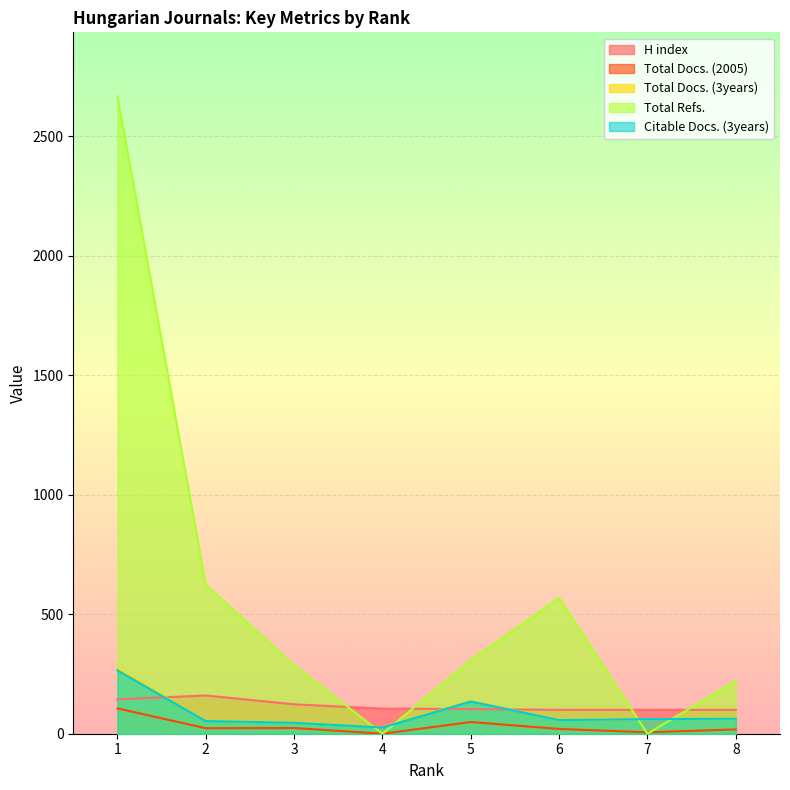

True or false: Total Docs. (2005) has a value of 49 at 5.

True